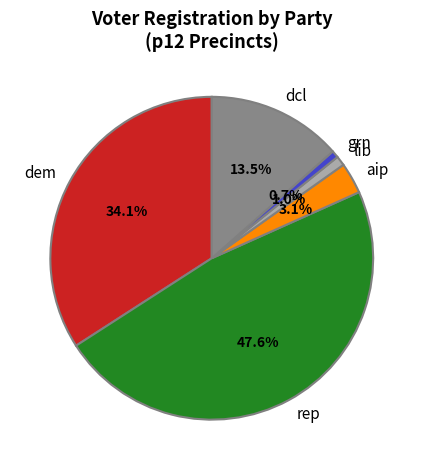

The aip slice represents 3% of the pie. True or false?

True